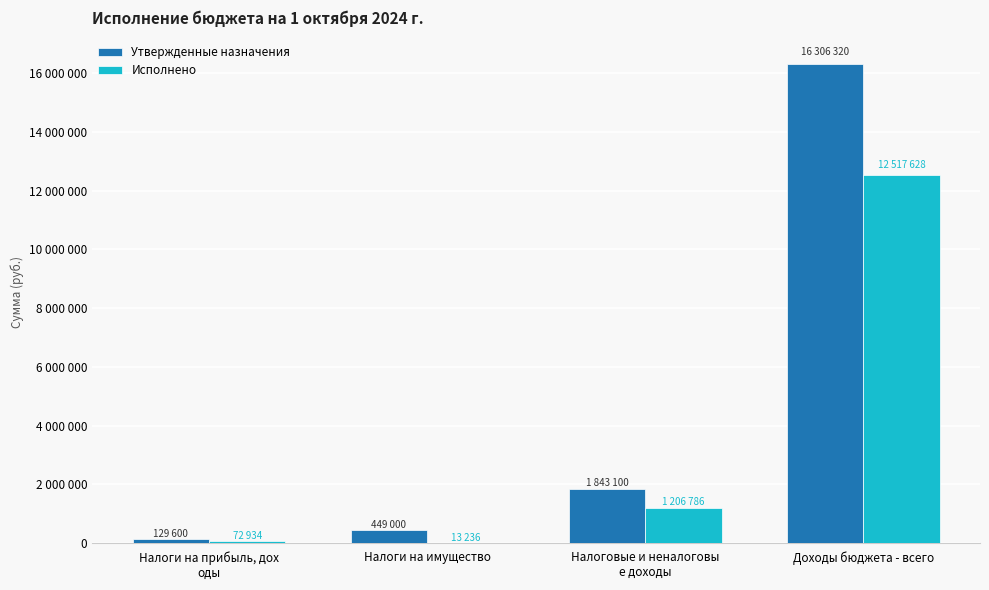

What is the sum of all Исполнено values?

13810585.3